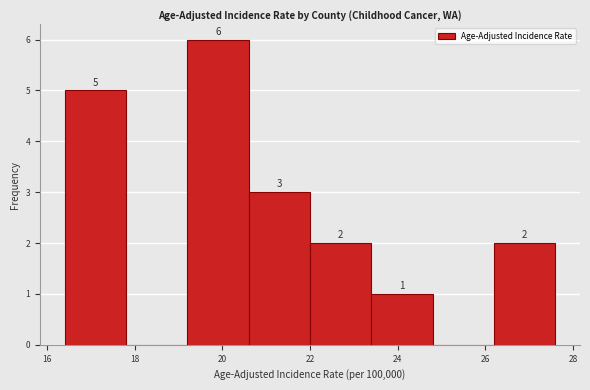

Over which range of the x-axis is the bar tallest?

19.2 to 20.6